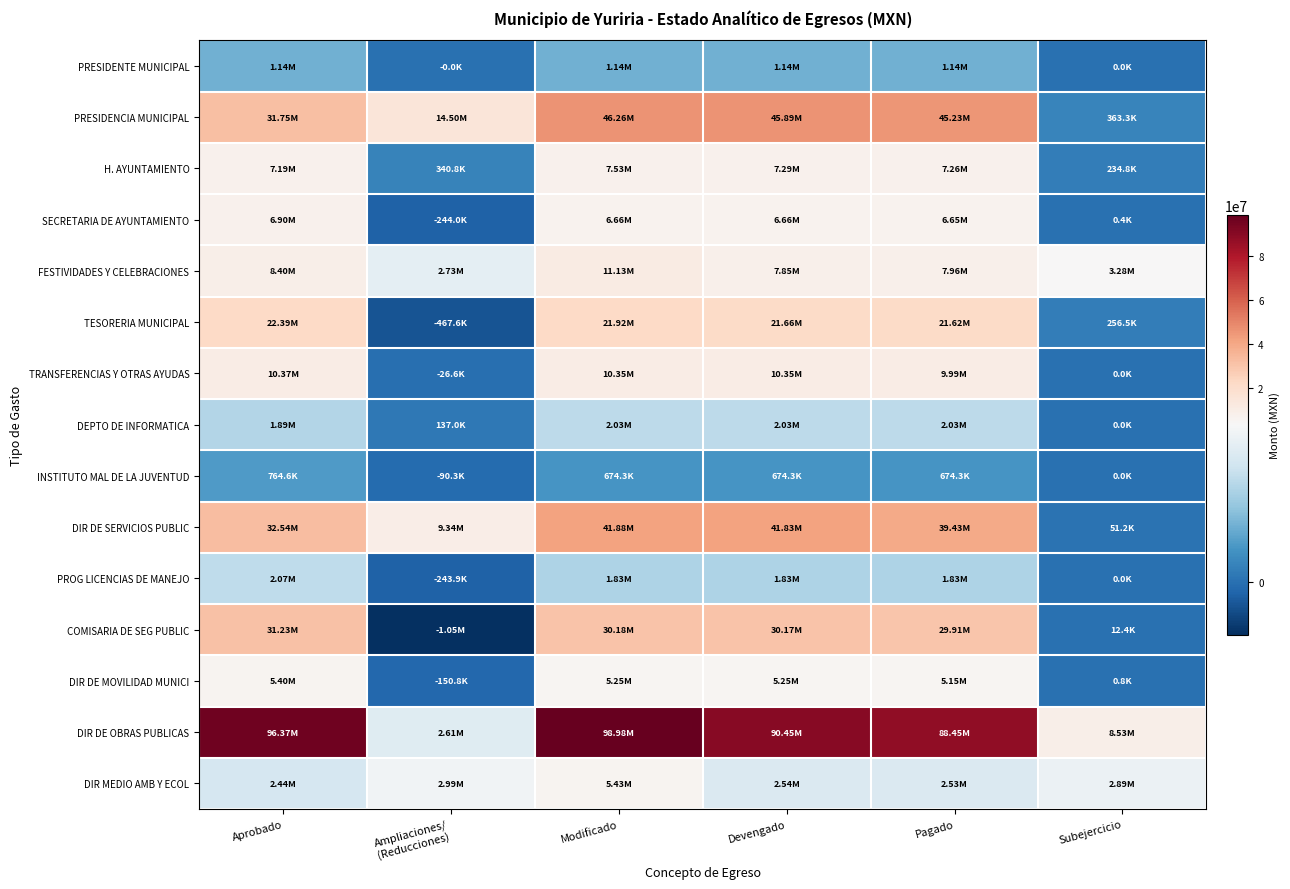

Which series has the widest spread of values?

DIR DE OBRAS PUBLICAS